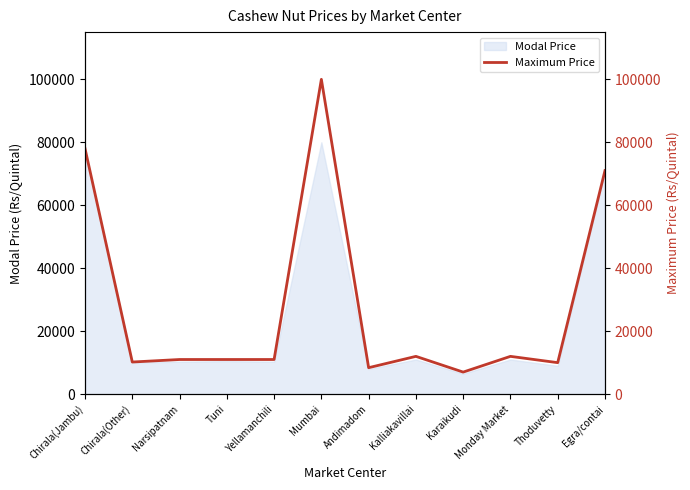

True or false: Maximum Price (right) and Maximum Price intersect in this chart.

False